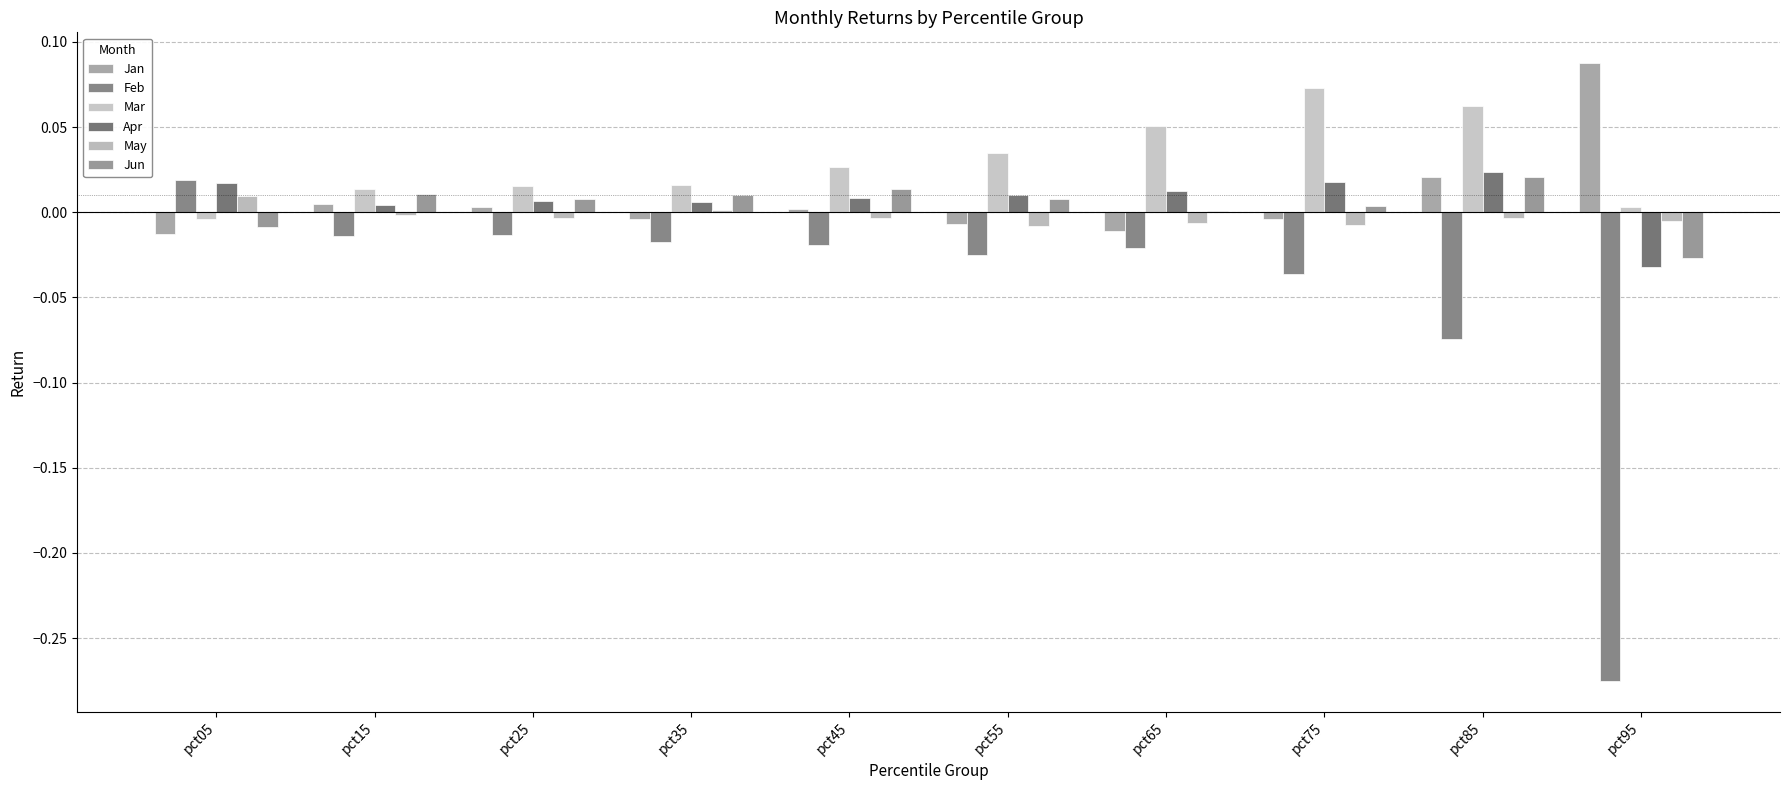

How many groups of bars are there?

10